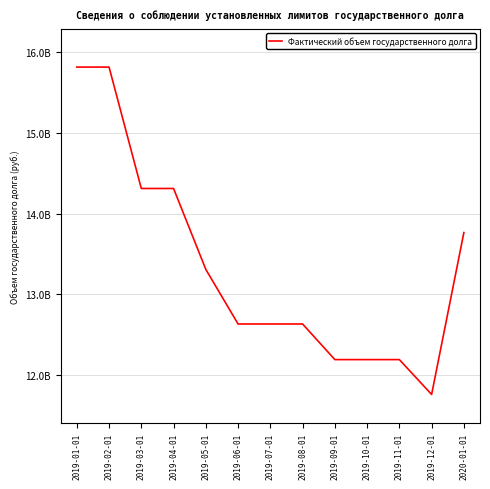

Does the chart have visible grid lines?

Yes